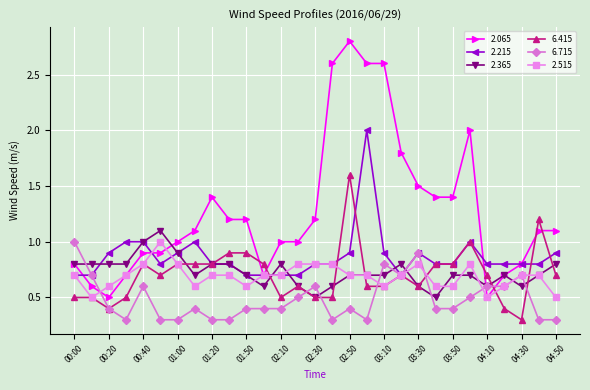

What is the difference between the second highest and minimum values in the 2.515 series?

0.3